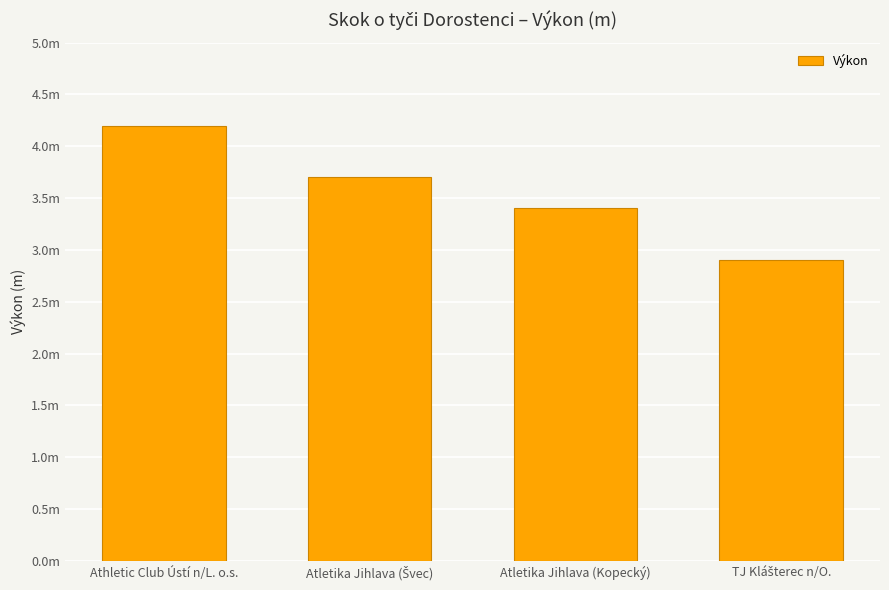

Does the chart contain any negative values?

No